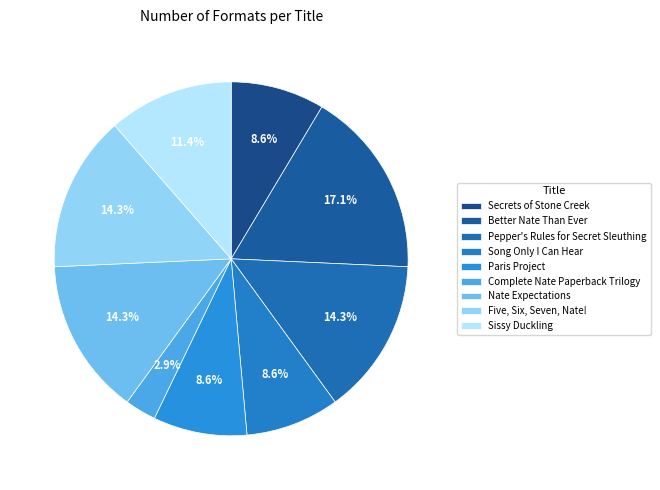

To the nearest percent, what is the difference between the Better Nate Than Ever and Paris Project slice percentages?

9%